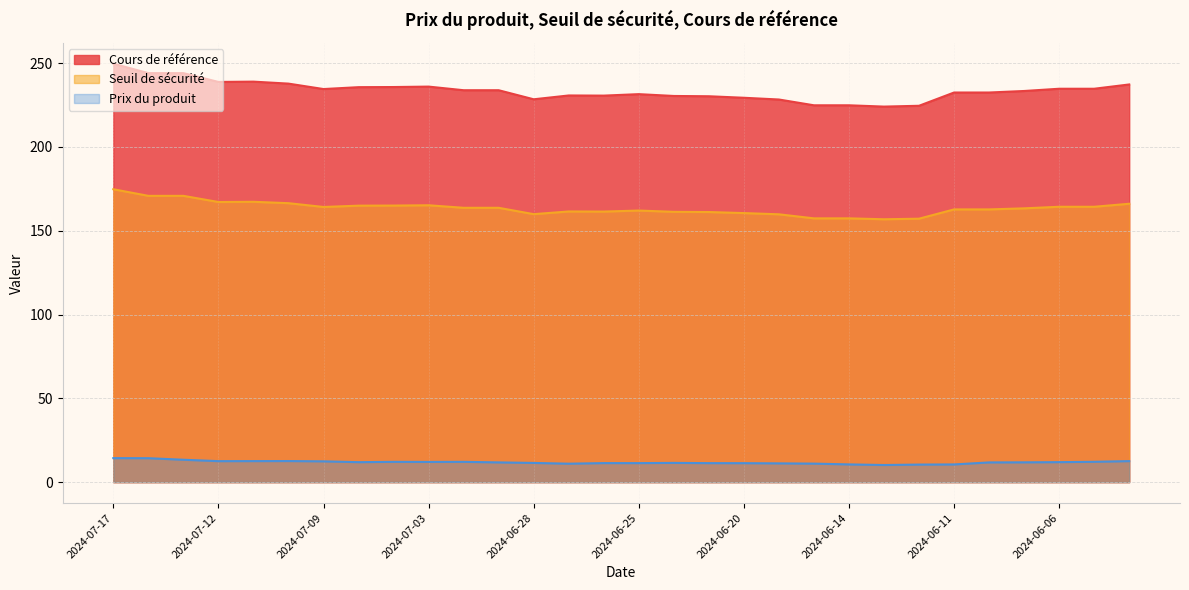

Which series has the largest range (max minus min)?

Cours de référence